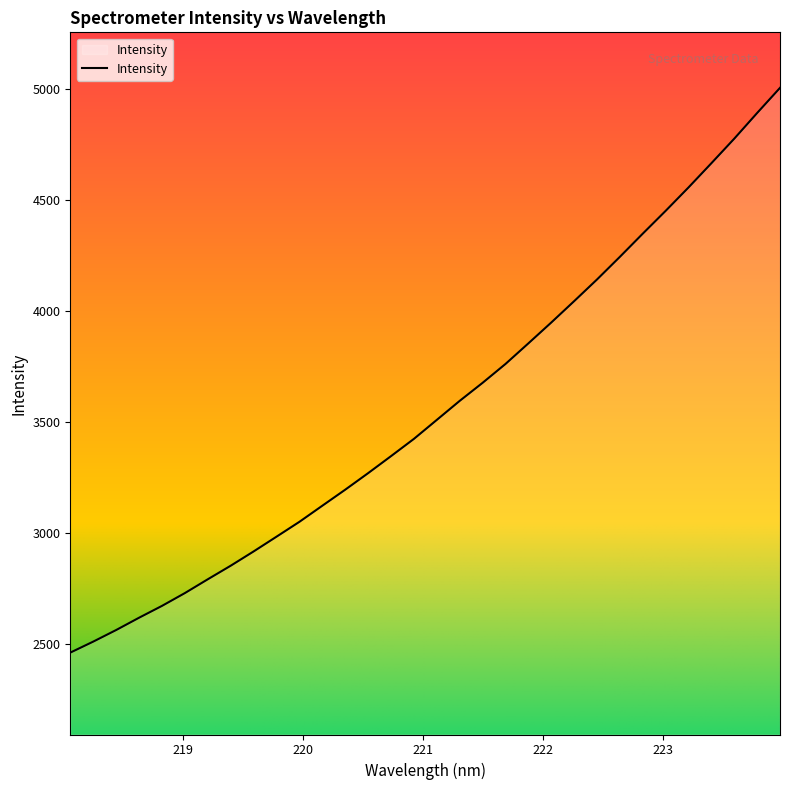

What is the maximum value shown in the chart?

5004.2